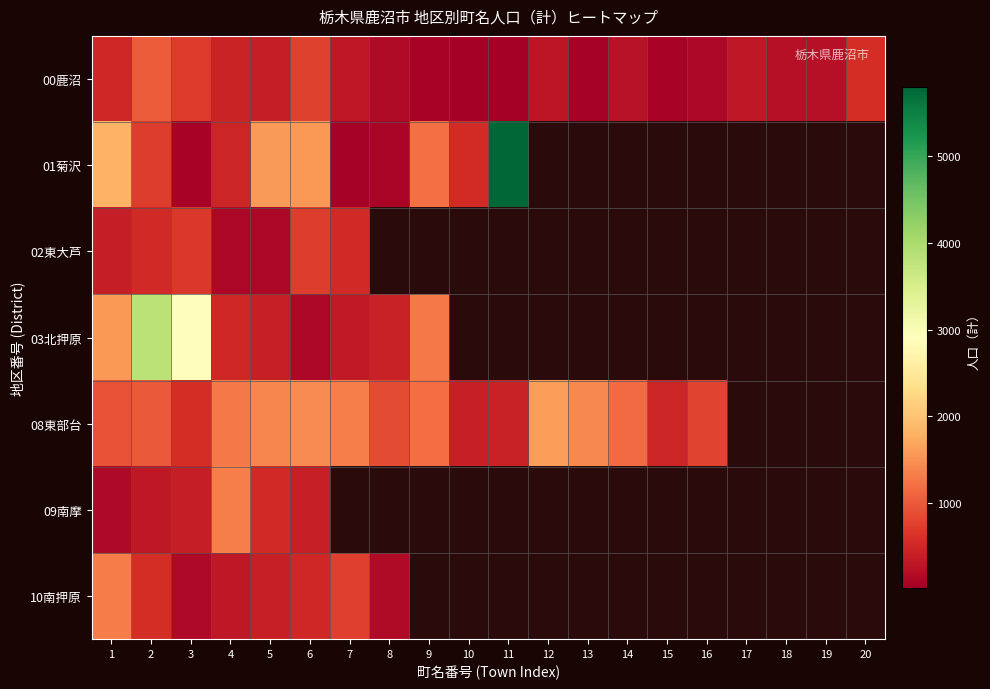

Which series has the widest spread of values?

01菊沢